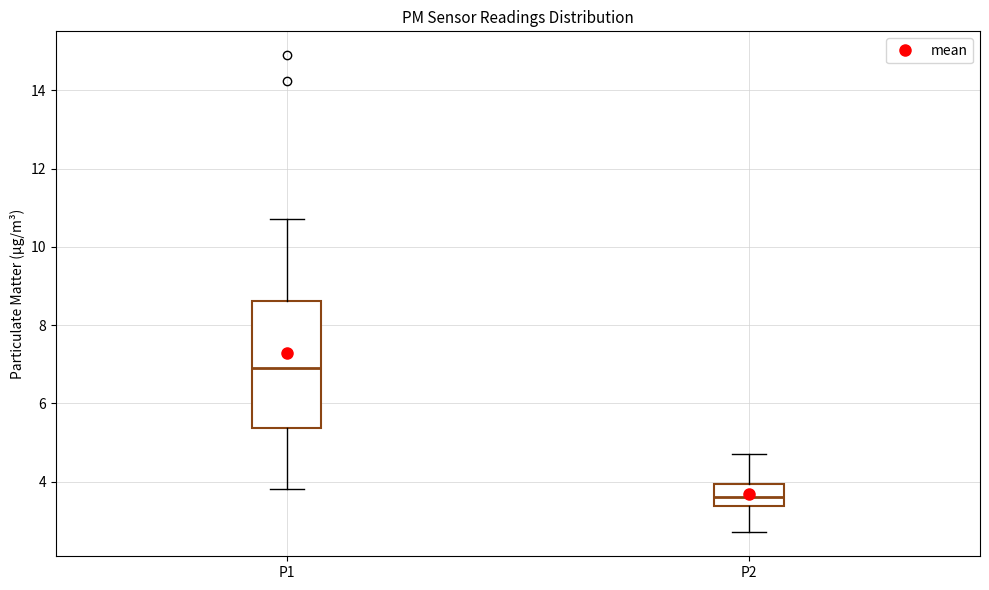

Reading left to right, read every box against the y-axis: the position of its median line, the range the box covers, and the ends of its whiskers. The values are not printed on the chart, so give them approximately, as read against the axis.

P1: median 7.0, box 5.4 to 8.6, whiskers 3.8 to 10.8
P2: median 3.6, box 3.4 to 4.0, whiskers 2.8 to 4.8